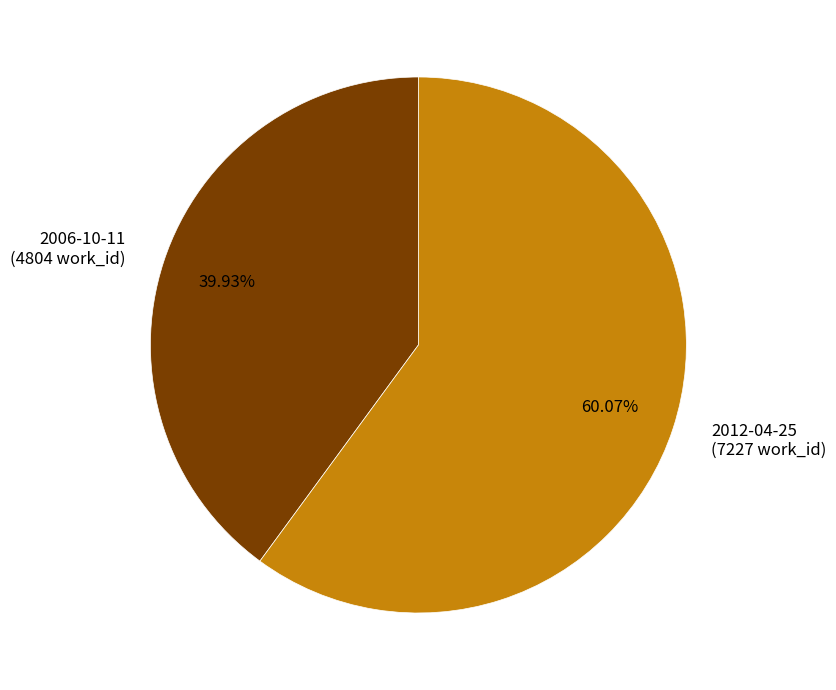

How many slices are in this pie chart?

2